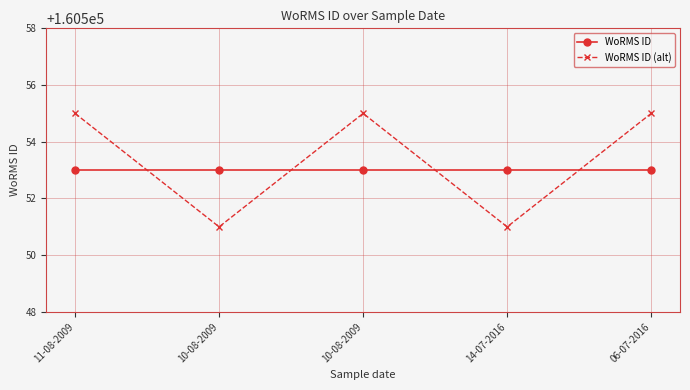

What is the spread (max minus min) of values at 06-07-2016?

2